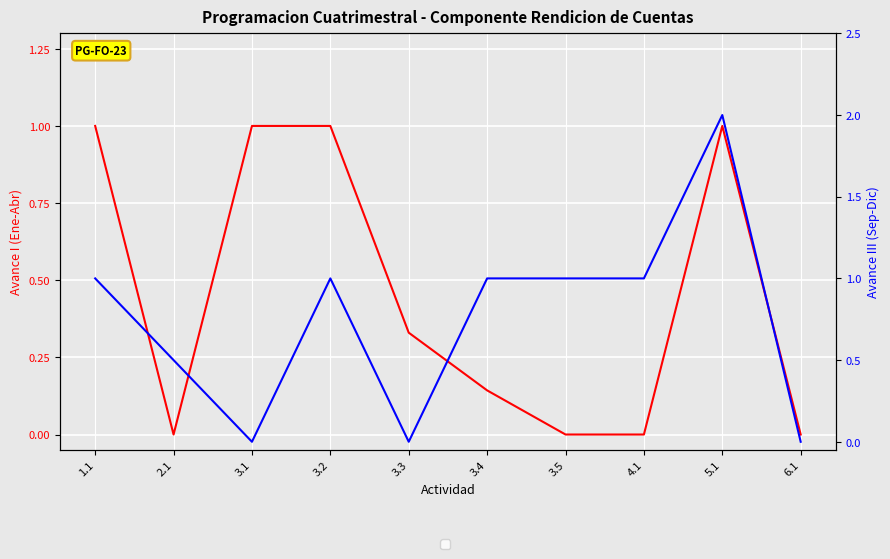

How many lines are shown in the chart?

2